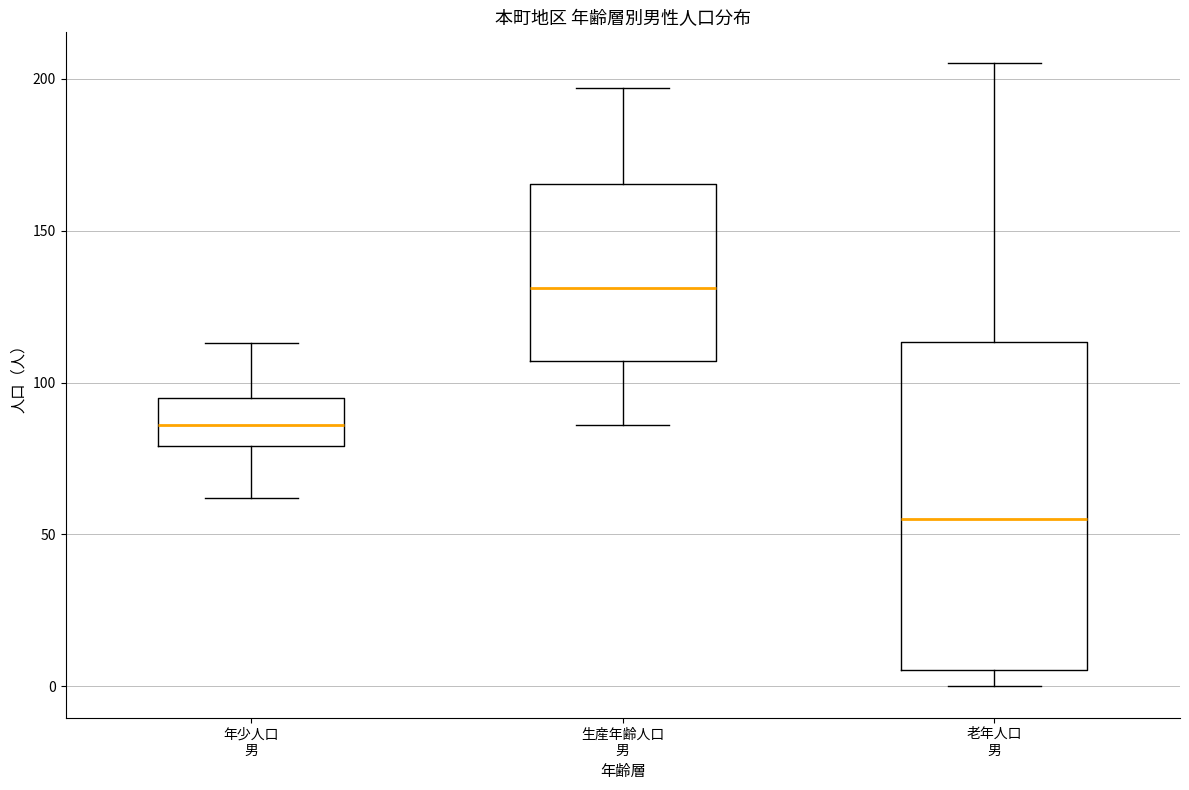

Where does the median line of the box for 年少人口 男 sit on the y-axis? The values are not printed on the chart, so give them approximately, as read against the axis.

85